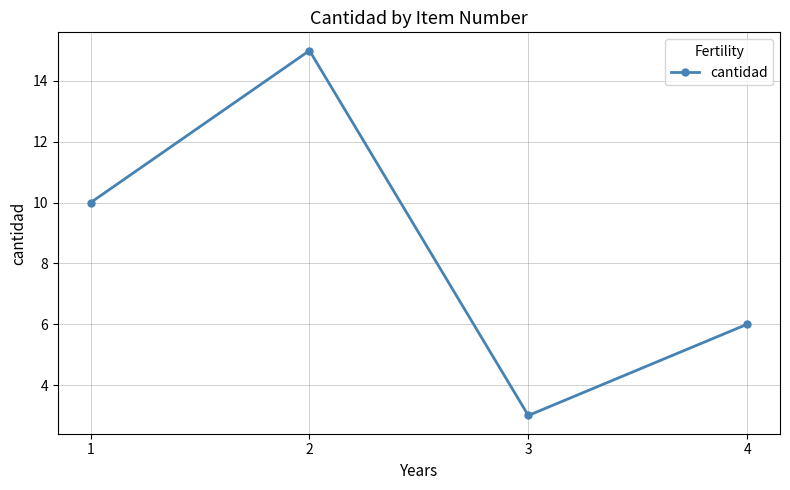

Where is the first local minimum?

3